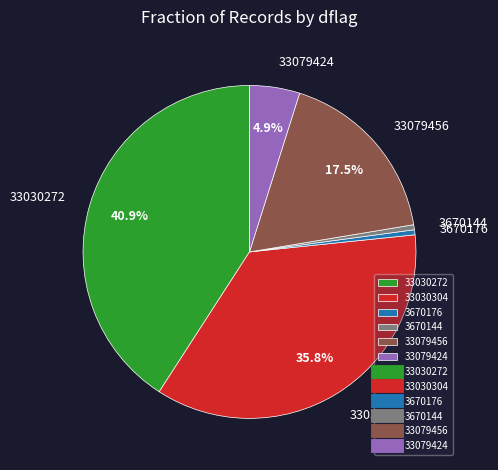

What percentage do 33079456 and 33079424 together represent?

22.4%